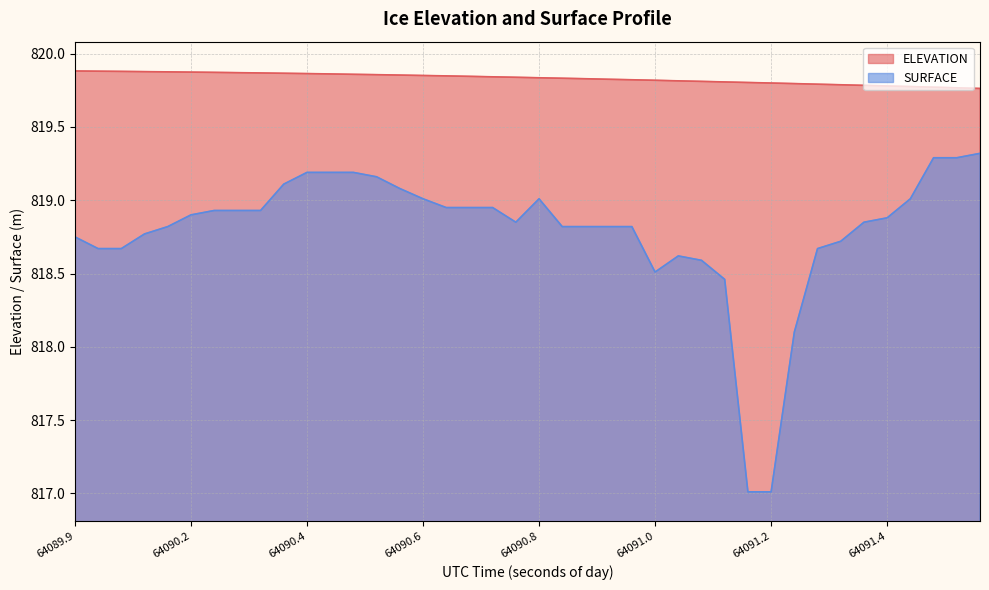

Between 64090.4785 and 64091.0929, which series saw the biggest shift?

SURFACE